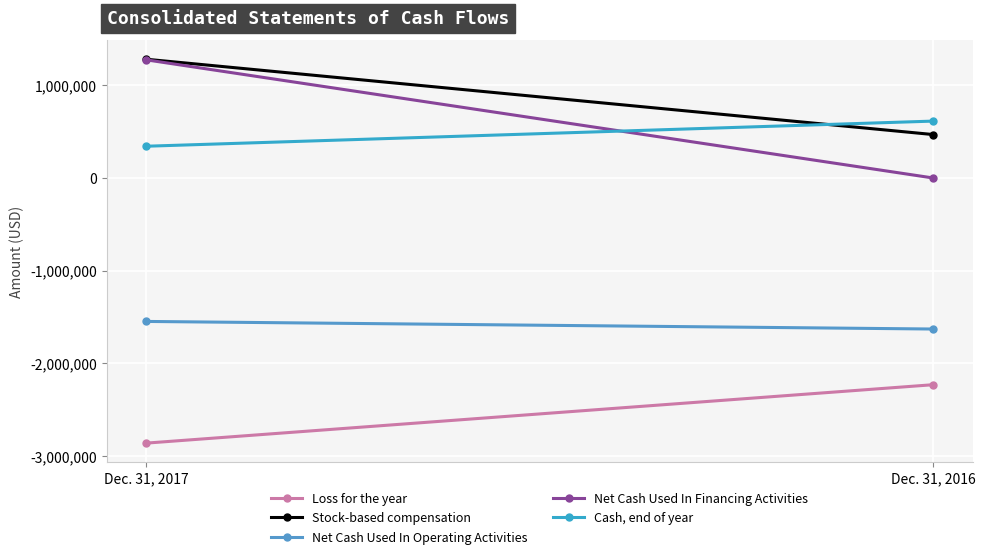

What is the value of the Stock-based compensation point at the 2nd from the left?

469434